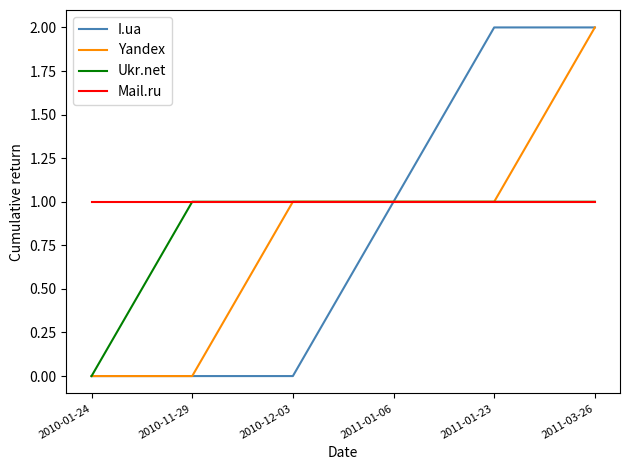

Between 2010-11-29 and 2010-12-03, which series saw the biggest shift?

Yandex